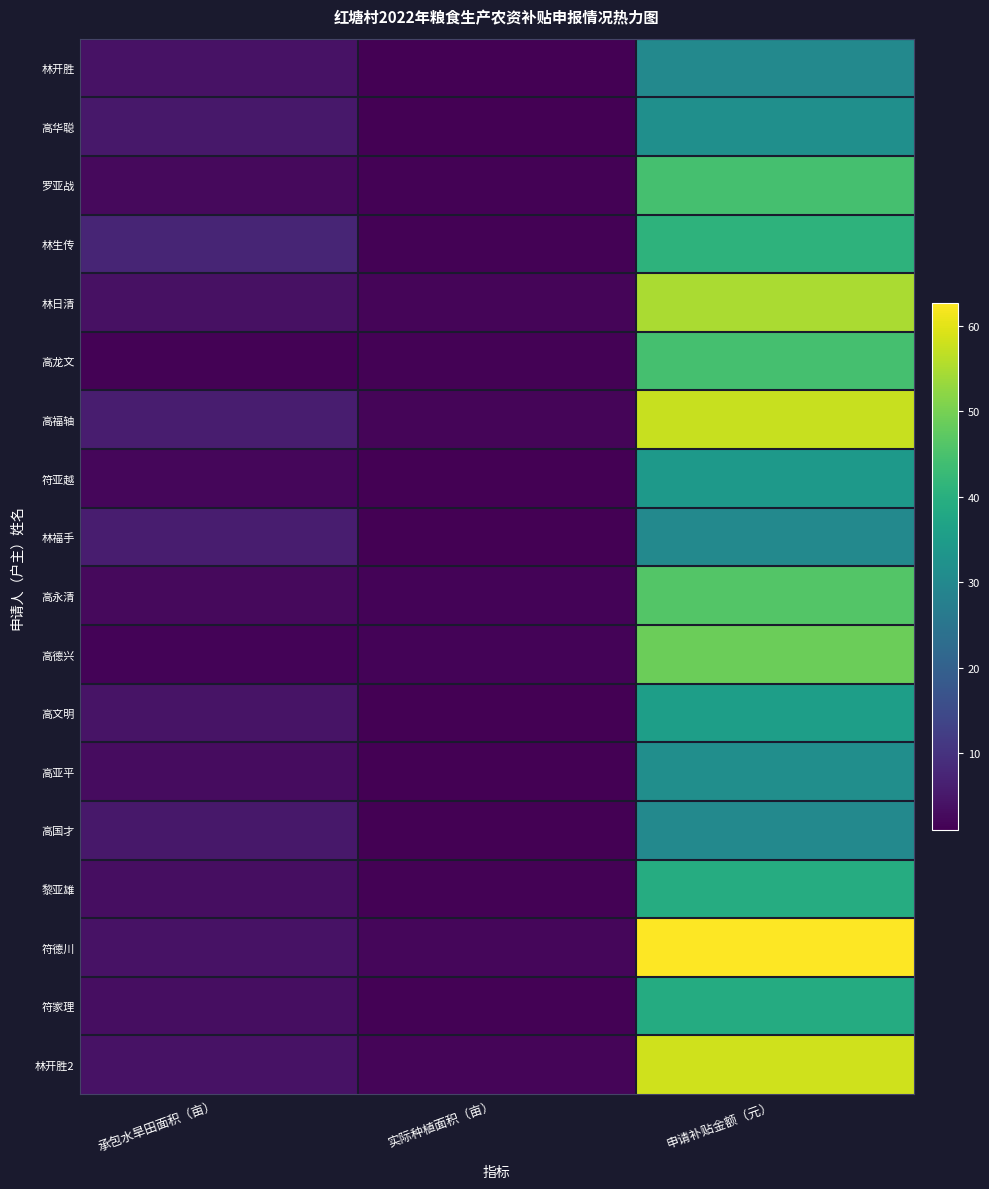

Reading left to right, transcribe all the data shown in this chart.

林开胜: 承包水旱田面积（亩）=3.9	实际种植面积（亩）=1.0	申请补贴金额（元）=30.0
高华聪: 承包水旱田面积（亩）=5.1	实际种植面积（亩）=1.1	申请补贴金额（元）=31.8
罗亚战: 承包水旱田面积（亩）=2.5	实际种植面积（亩）=1.5	申请补贴金额（元）=44.4
林生传: 承包水旱田面积（亩）=7.4	实际种植面积（亩）=1.4	申请补贴金额（元）=40.8
林日清: 承包水旱田面积（亩）=3.8	实际种植面积（亩）=1.8	申请补贴金额（元）=54.9
高龙文: 承包水旱田面积（亩）=1.5	实际种植面积（亩）=1.5	申请补贴金额（元）=44.4
高福轴: 承包水旱田面积（亩）=5.9	实际种植面积（亩）=1.9	申请补贴金额（元）=57.6
符亚越: 承包水旱田面积（亩）=2.1	实际种植面积（亩）=1.1	申请补贴金额（元）=34.2
林福手: 承包水旱田面积（亩）=6.0	实际种植面积（亩）=1.0	申请补贴金额（元）=30.0
高永清: 承包水旱田面积（亩）=2.5	实际种植面积（亩）=1.5	申请补贴金额（元）=46.2
高德兴: 承包水旱田面积（亩）=1.6	实际种植面积（亩）=1.6	申请补贴金额（元）=48.9
高文明: 承包水旱田面积（亩）=4.2	实际种植面积（亩）=1.2	申请补贴金额（元）=35.7
高亚平: 承包水旱田面积（亩）=3.0	实际种植面积（亩）=1.1	申请补贴金额（元）=31.5
高国才: 承包水旱田面积（亩）=5.0	实际种植面积（亩）=1.0	申请补贴金额（元）=30.0
黎亚雄: 承包水旱田面积（亩）=3.3	实际种植面积（亩）=1.3	申请补贴金额（元）=39.3
符德川: 承包水旱田面积（亩）=4.1	实际种植面积（亩）=2.1	申请补贴金额（元）=62.7
符家理: 承包水旱田面积（亩）=3.3	实际种植面积（亩）=1.3	申请补贴金额（元）=39.0
林开胜2: 承包水旱田面积（亩）=3.9	实际种植面积（亩）=1.9	申请补贴金额（元）=58.2